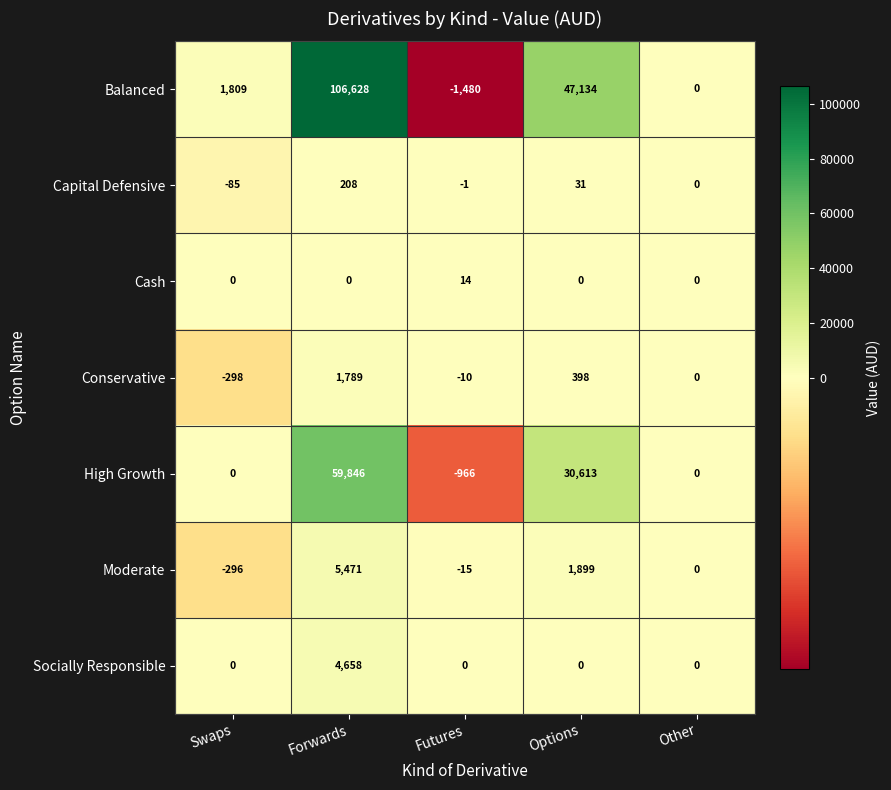

The Cash series shows 0 at Forwards. True or false?

True